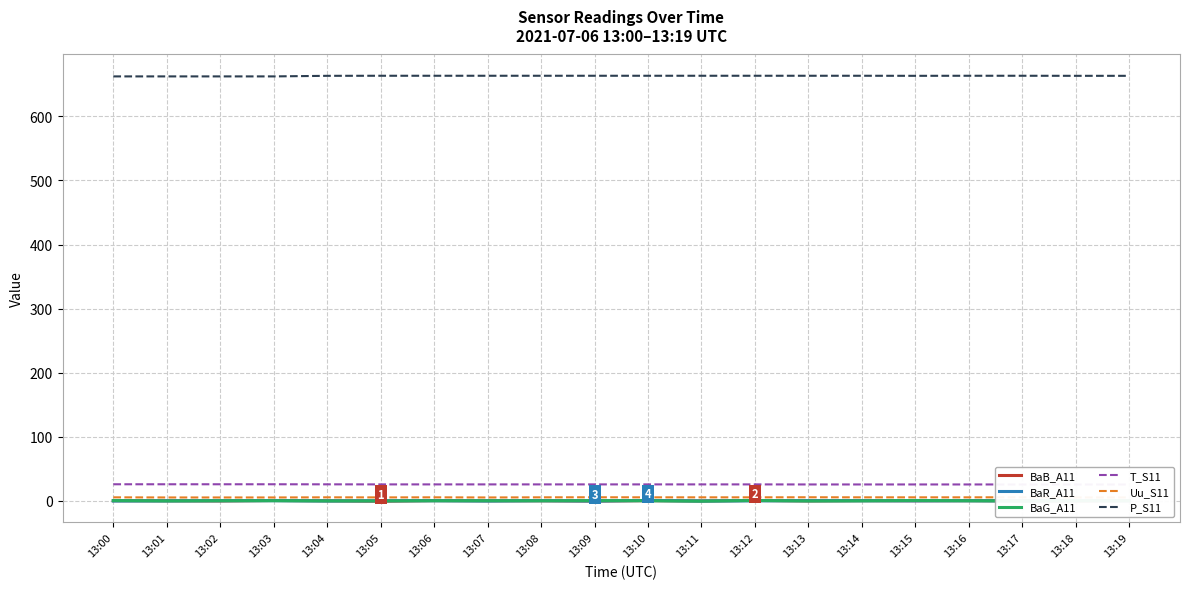

What is the value of the T_S11 point at the 10th from the left?

25.6